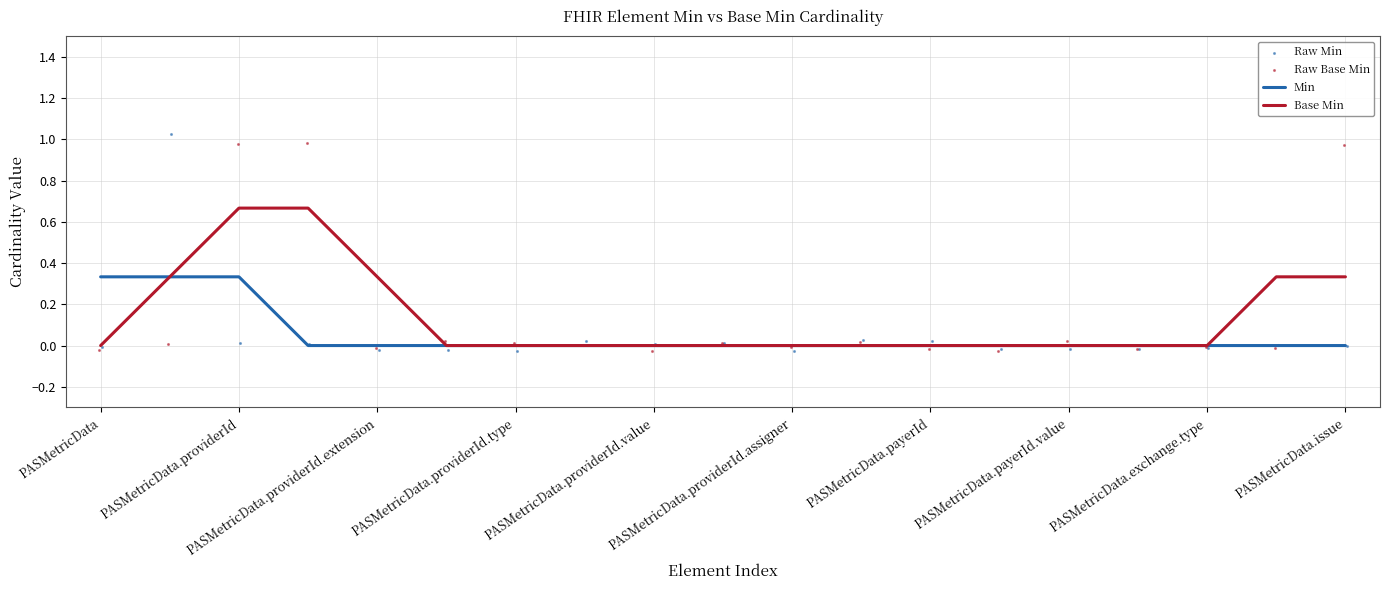

Which series has the widest spread of Y values?

Raw Min